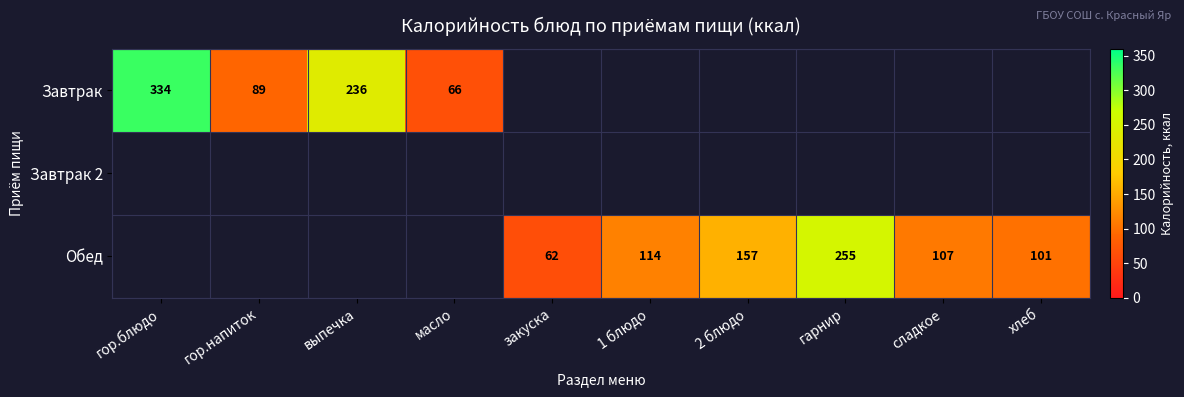

True or false: Завтрак has a value of 334 at гор.блюдо.

True